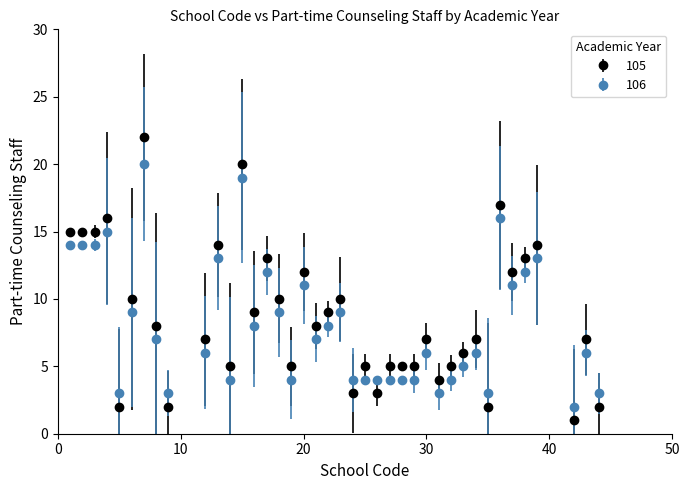

Which series has the largest range (max minus min)?

105